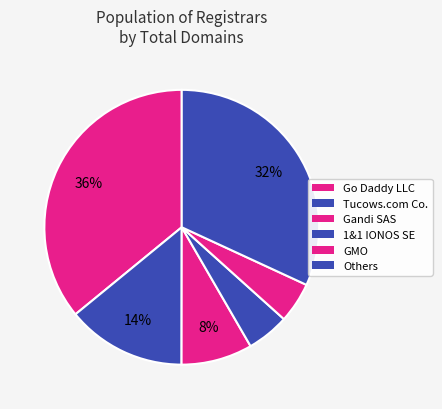

How many segments does this pie chart have?

6